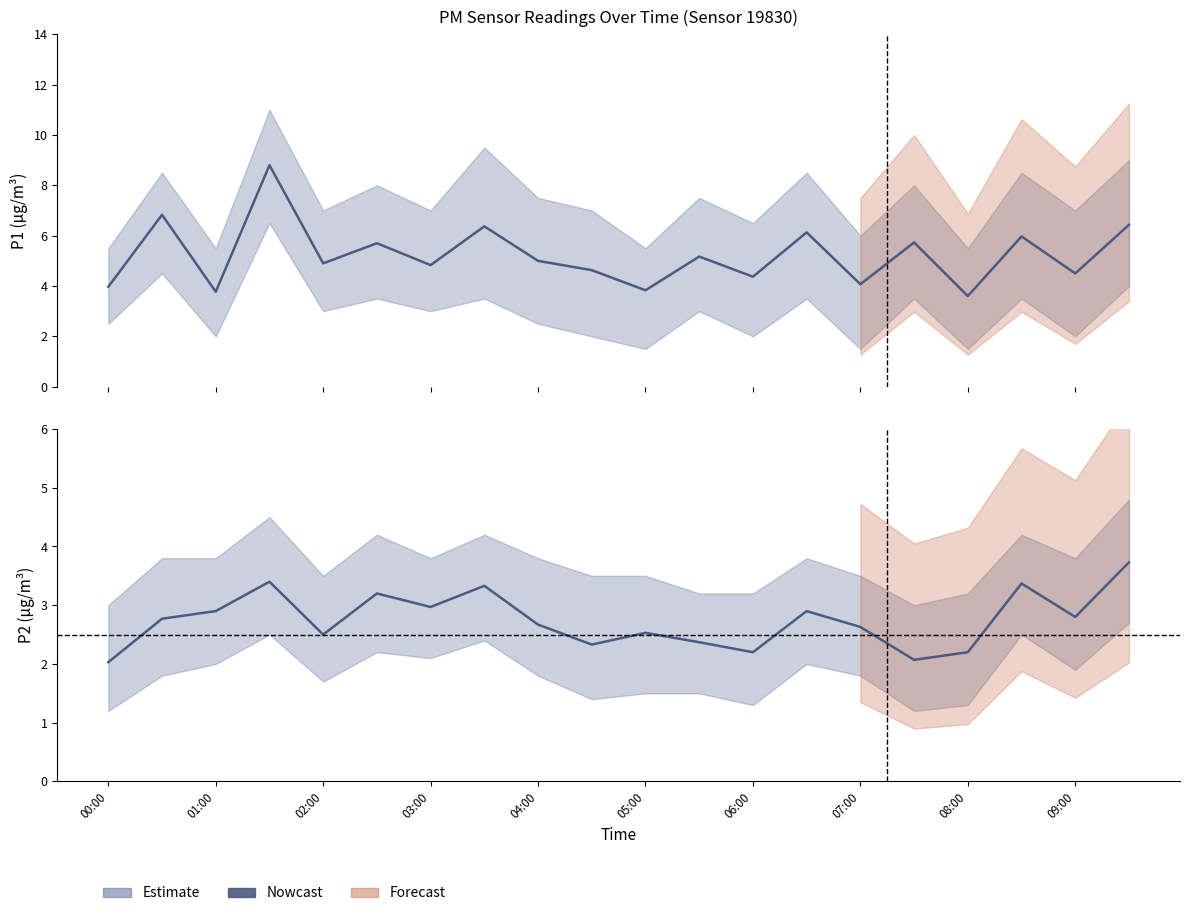

What is the difference between the second highest and second lowest values in the P2 (Nowcast) series?

1.3